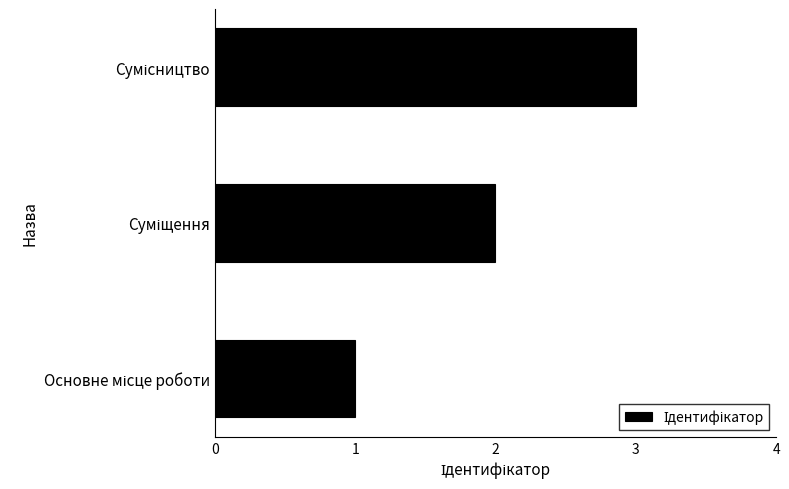

What is the sum of all values?

6